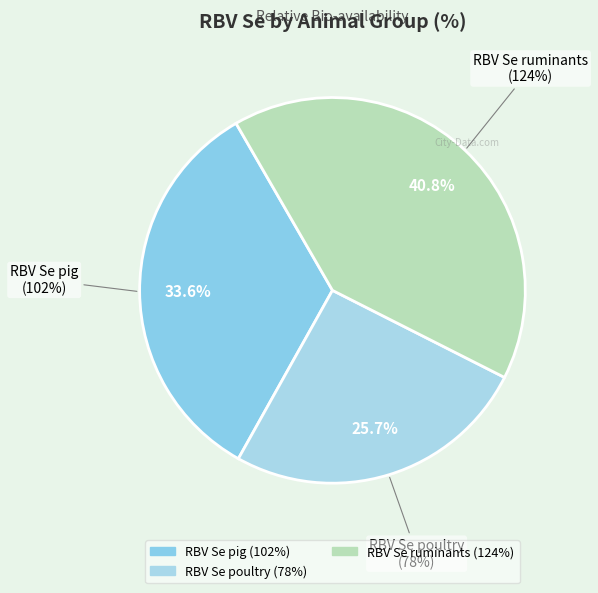

To the nearest percent, what is the difference between the largest and smallest slice percentages?

15%